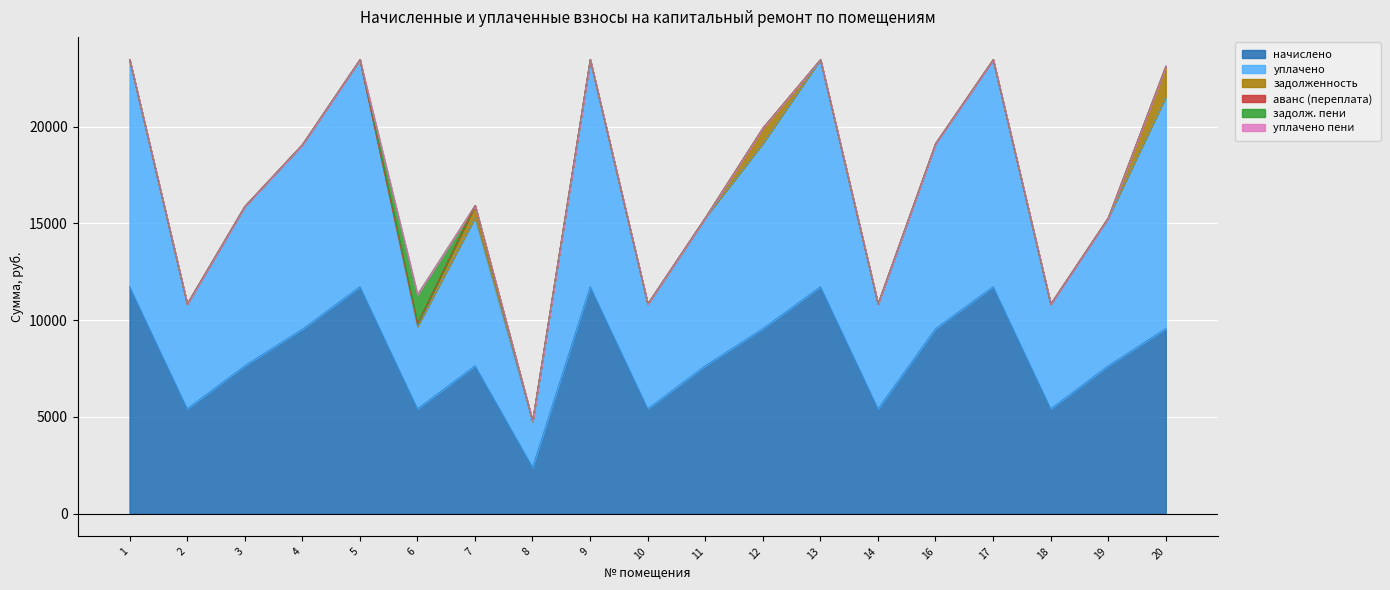

How many lines are shown in the chart?

6